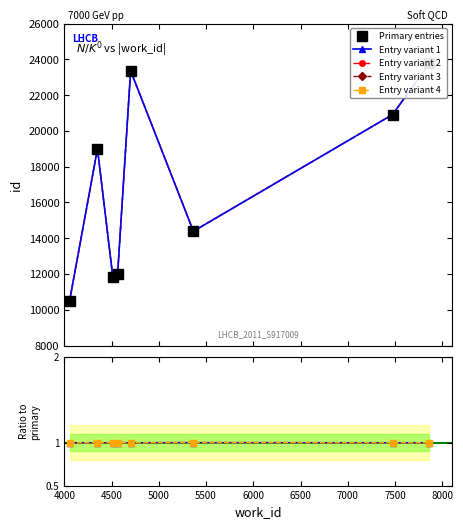

True or false: id (entry 3) has a value of 14816 at 4056.

False